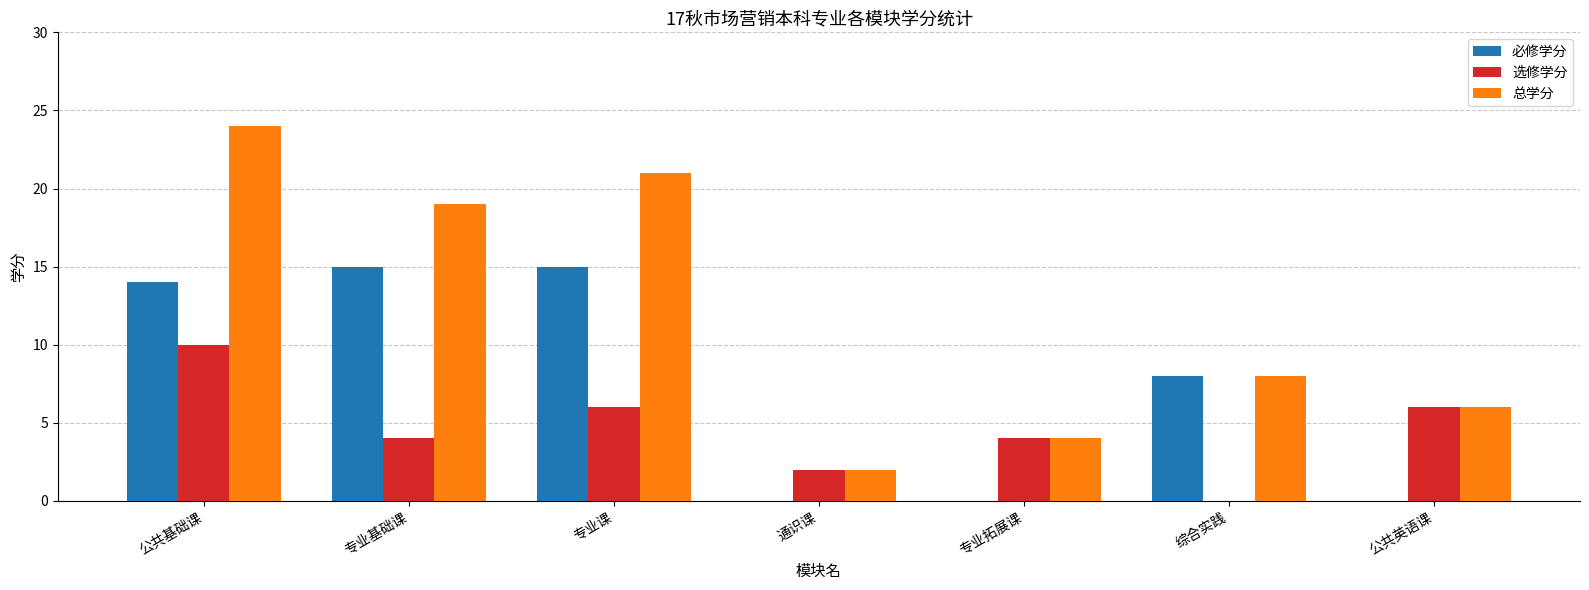

How many values in 选修学分 are above zero?

6